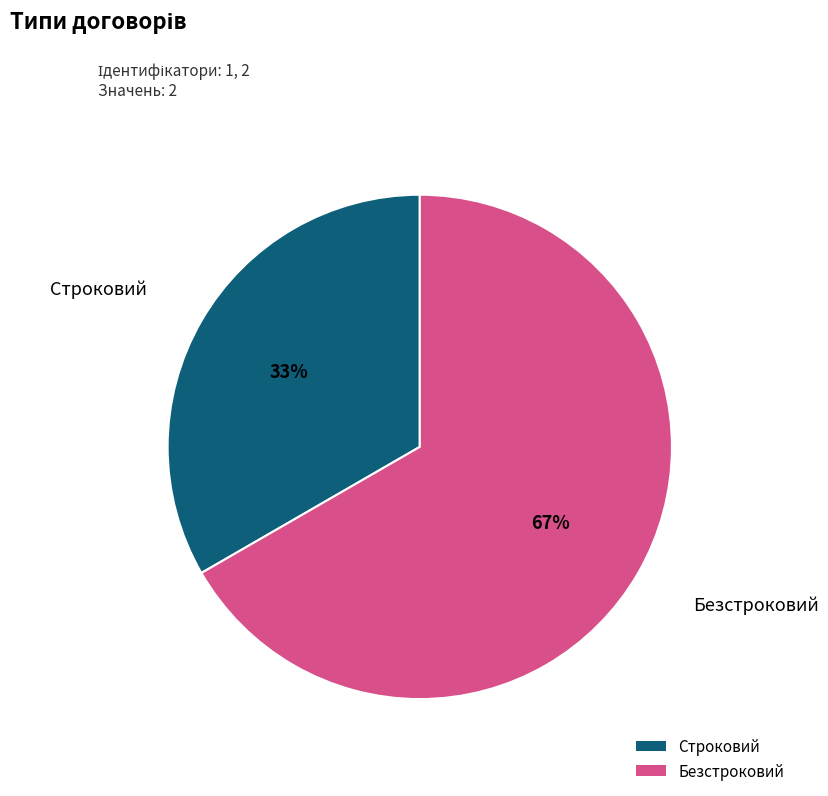

Does Безстроковий represent more than half of the total?

Yes